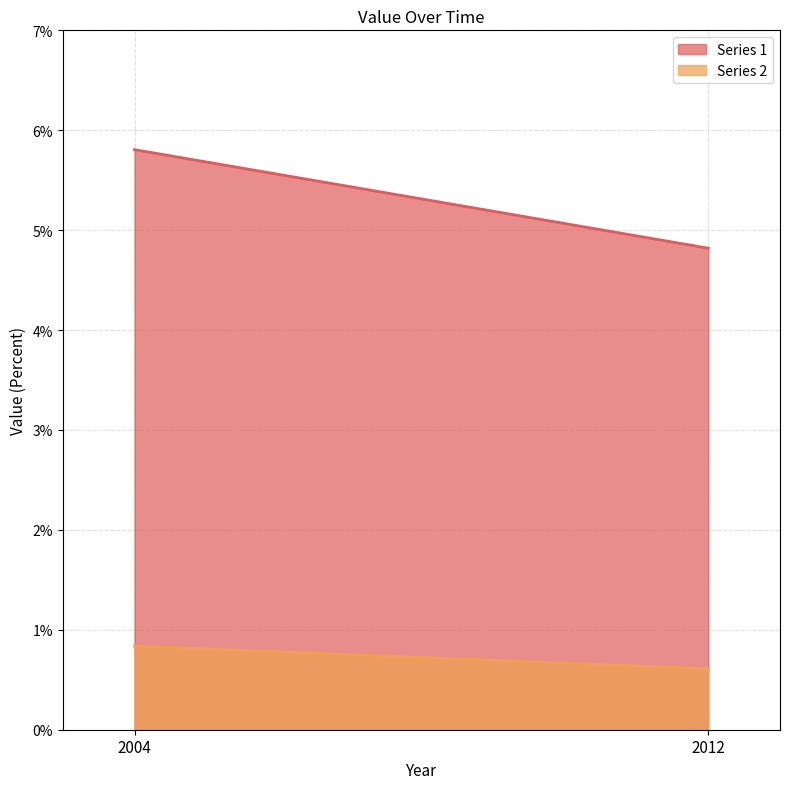

Is it true that Series 2 equals 0.8 at 2004?

True